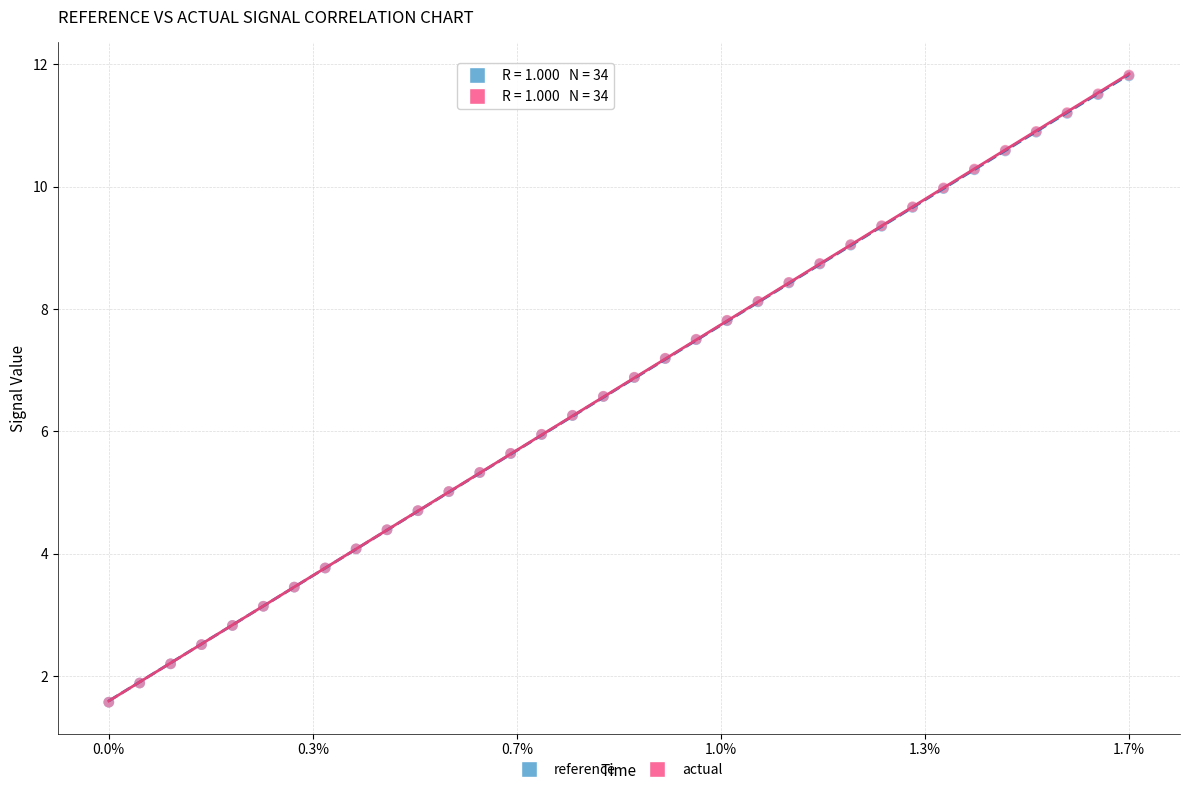

What are all the series names shown in the legend?

reference, actual